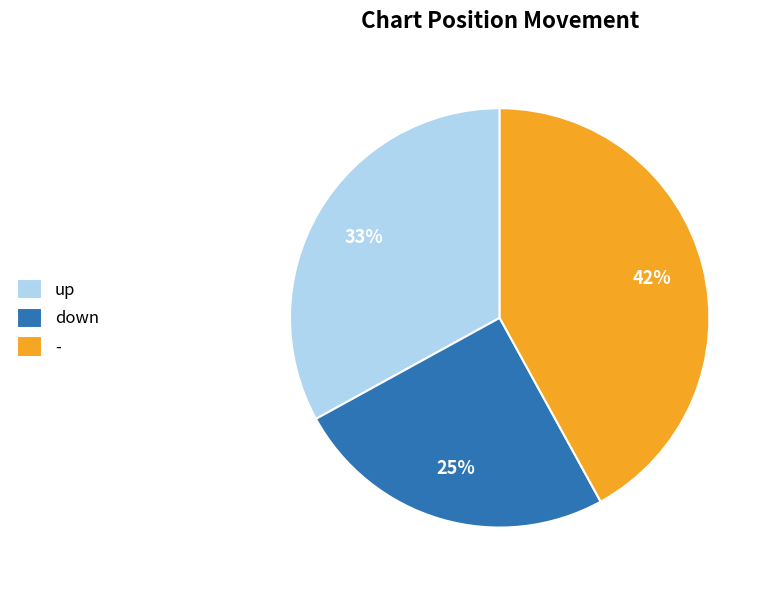

To the nearest percent, what is the average slice percentage?

33%